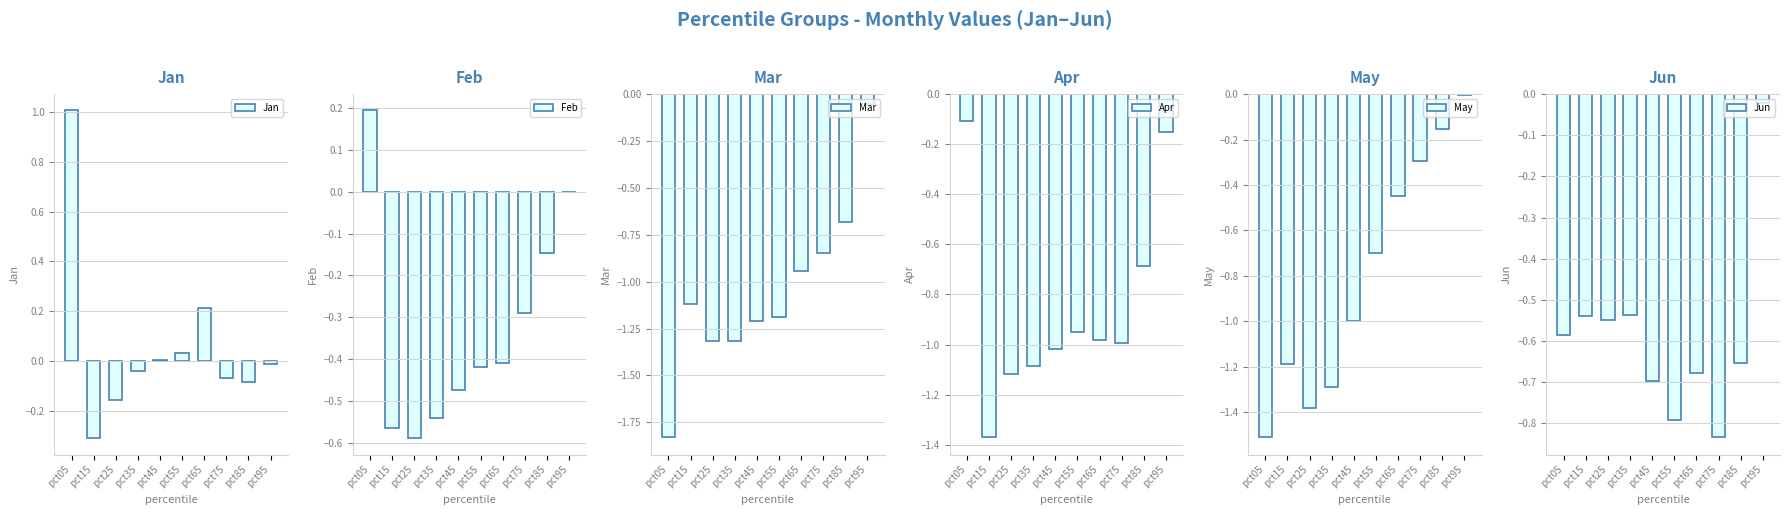

Which series has the widest spread of values?

Mar